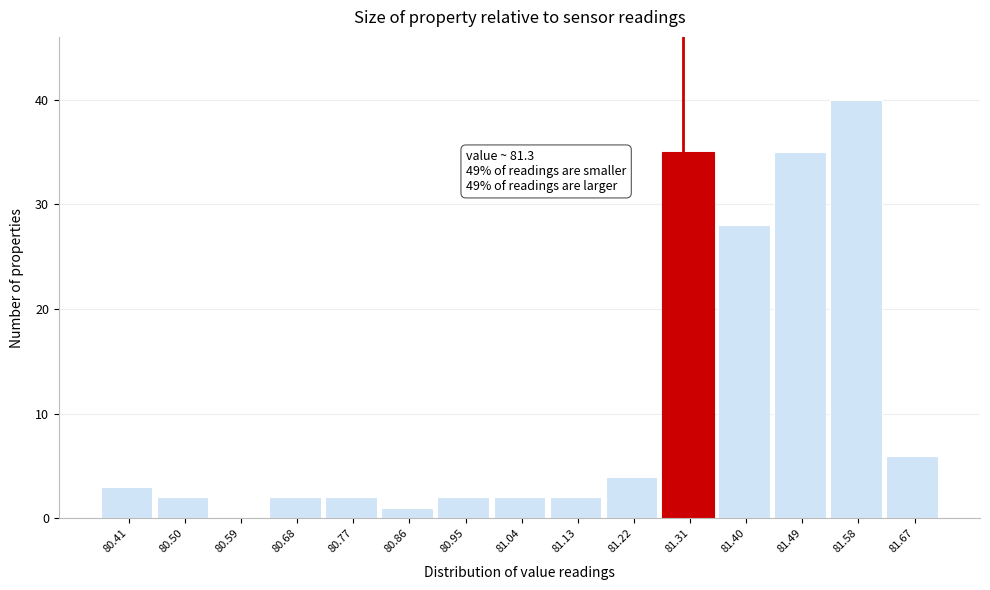

Over which range of the x-axis is the bar tallest?

81.54 to 81.63